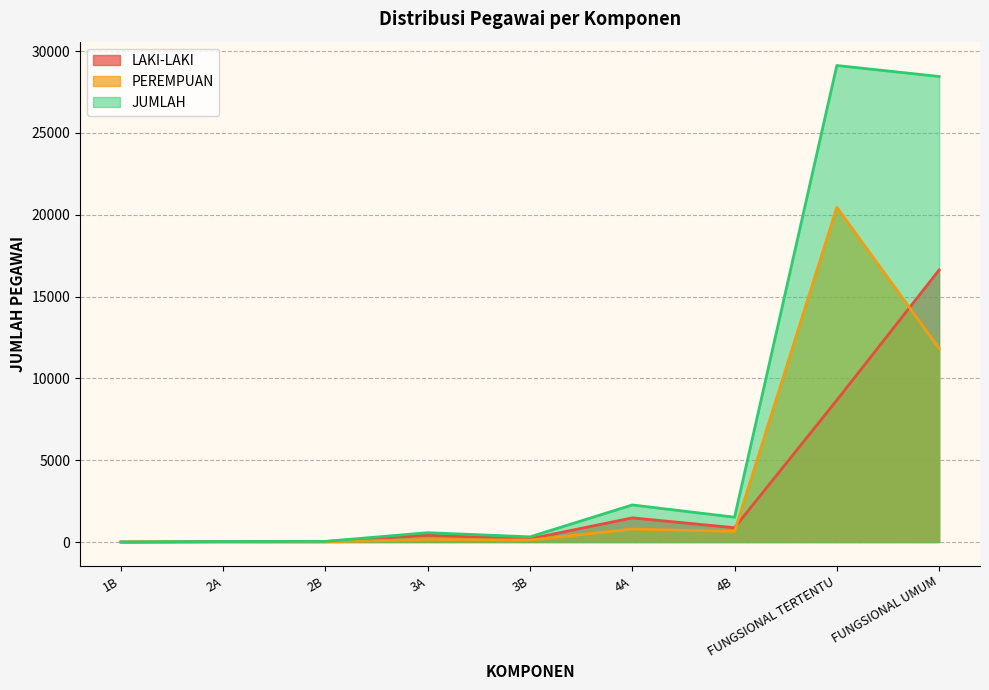

True or false: JUMLAH and PEREMPUAN cross at least once.

False